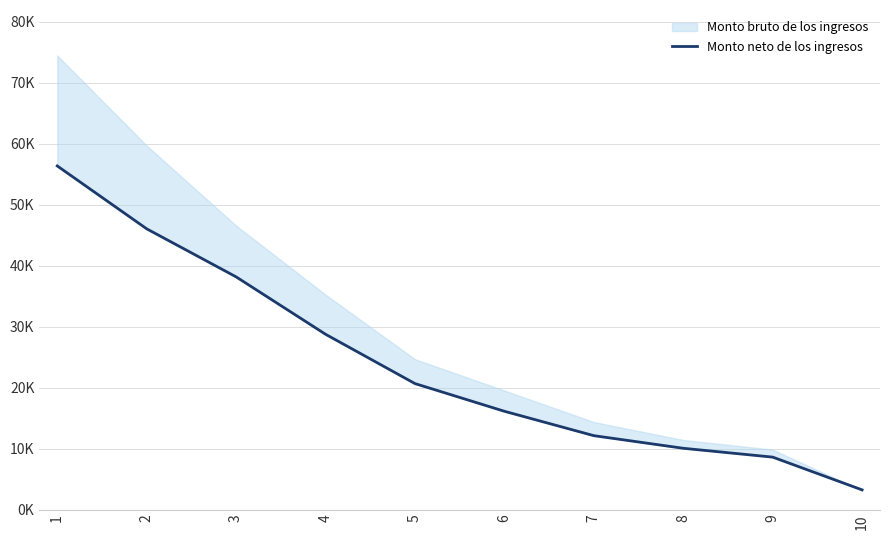

What is the difference between the values at 8 and 10?

6821.2